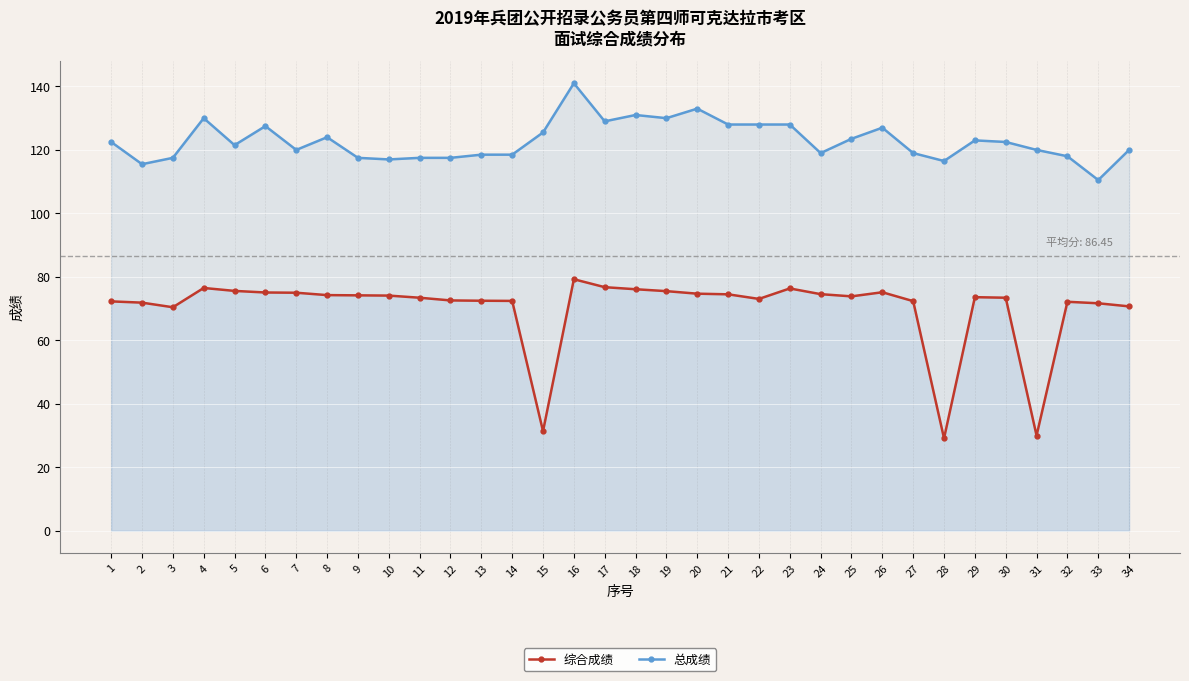

The 综合成绩 series shows 39.6 at 9. True or false?

False